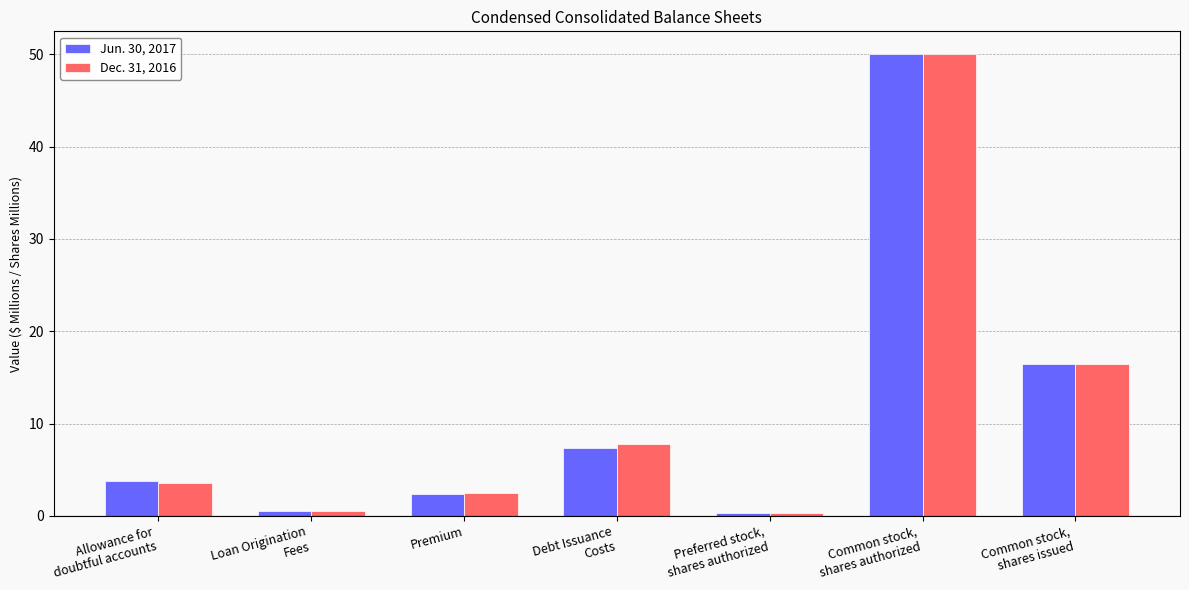

Rank the series by their average value, from lowest to highest.

Jun. 30, 2017, Dec. 31, 2016